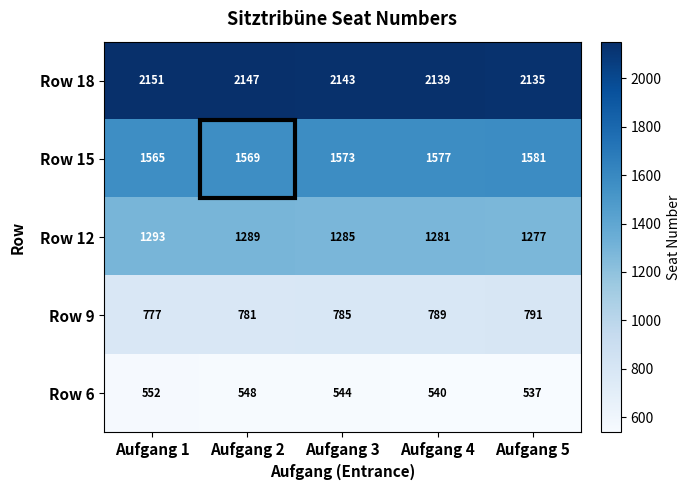

Rank the series by their maximum value, from highest to lowest.

Row 18, Row 15, Row 12, Row 9, Row 6